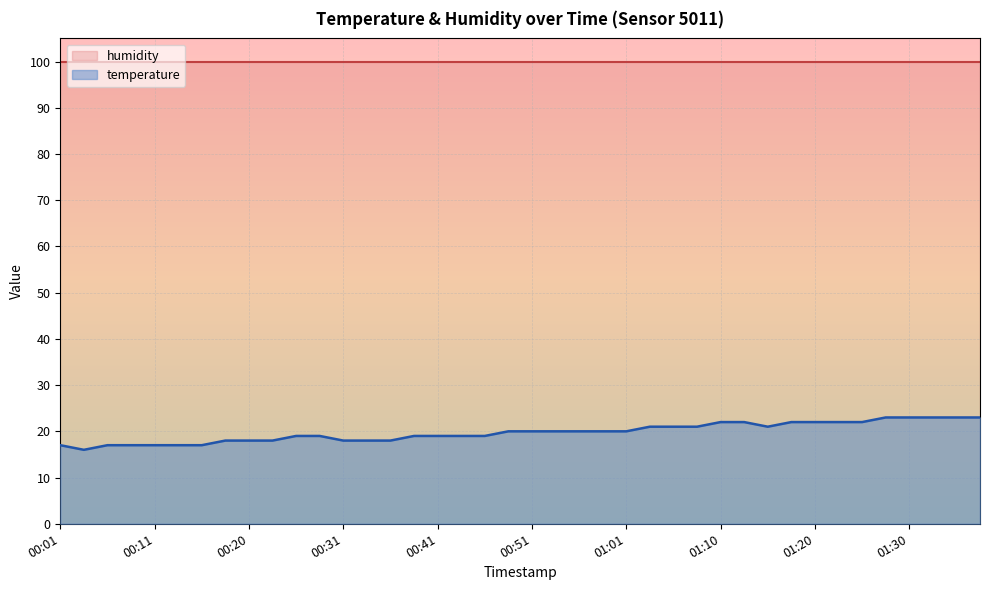

True or false: the data shows 10 at 00:28.

False